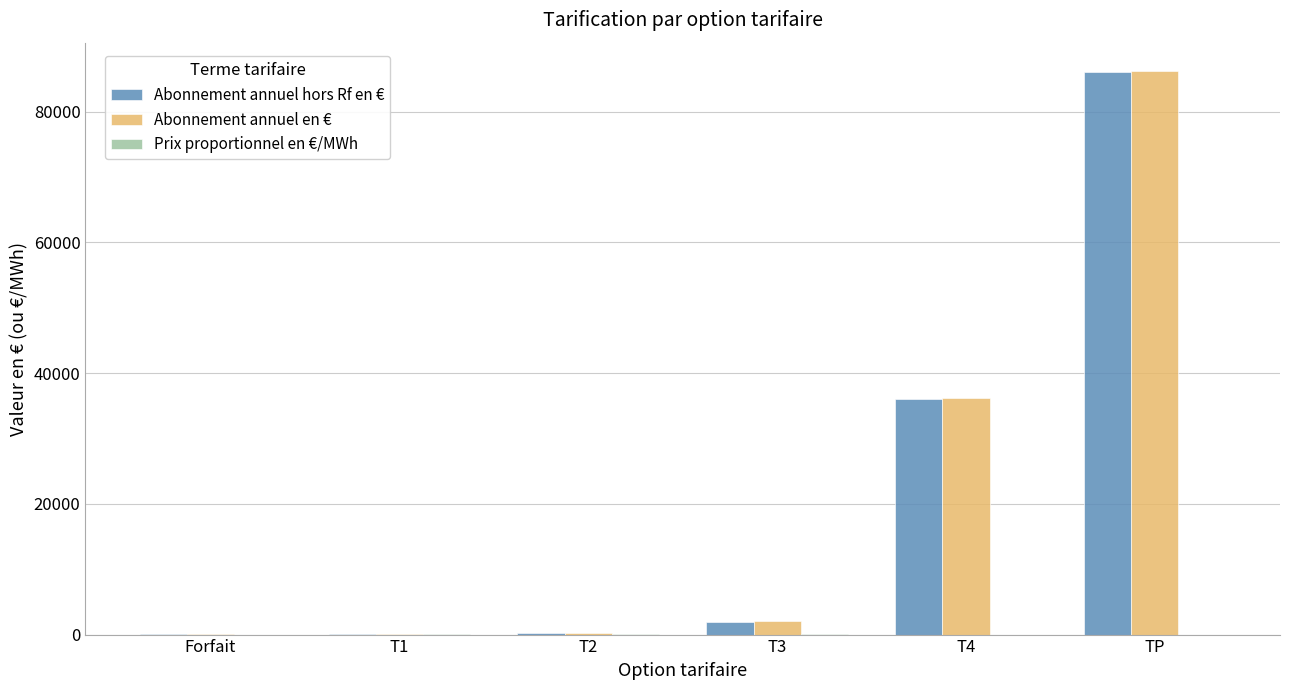

Which label corresponds to the largest value in the chart?

TP